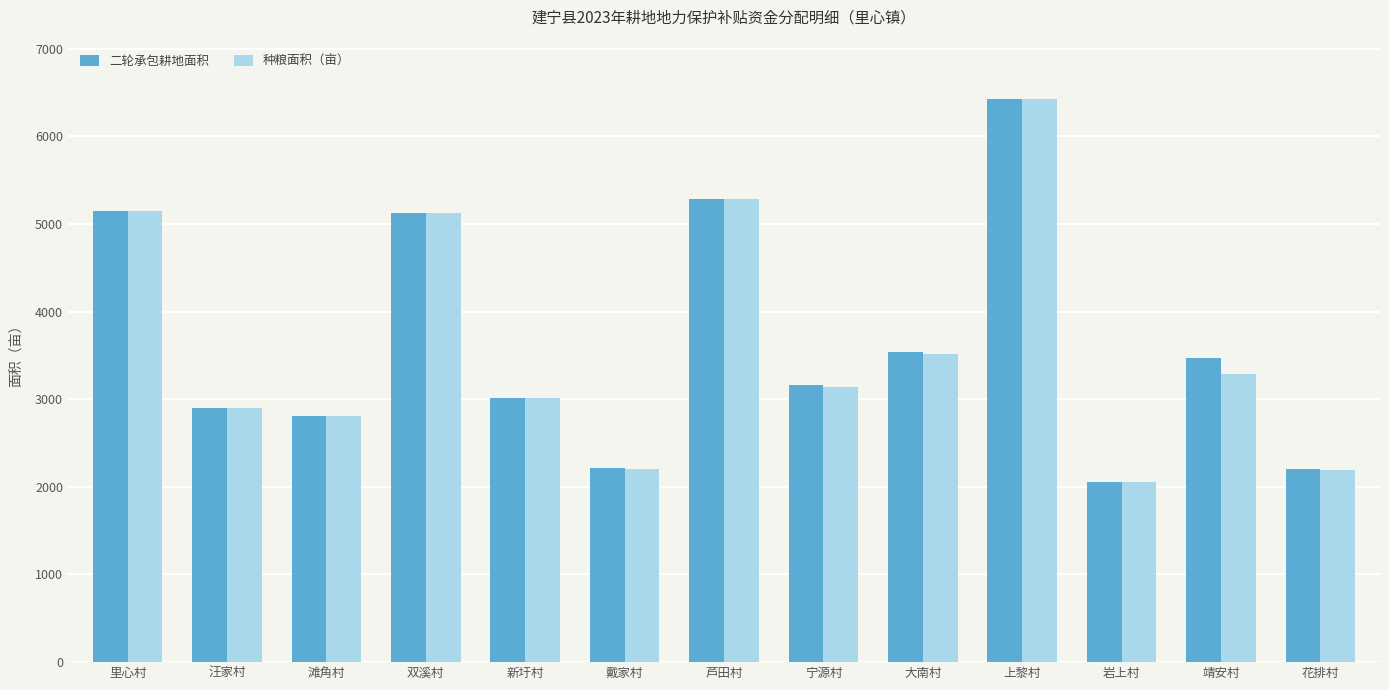

How many categories are shown in the chart?

13